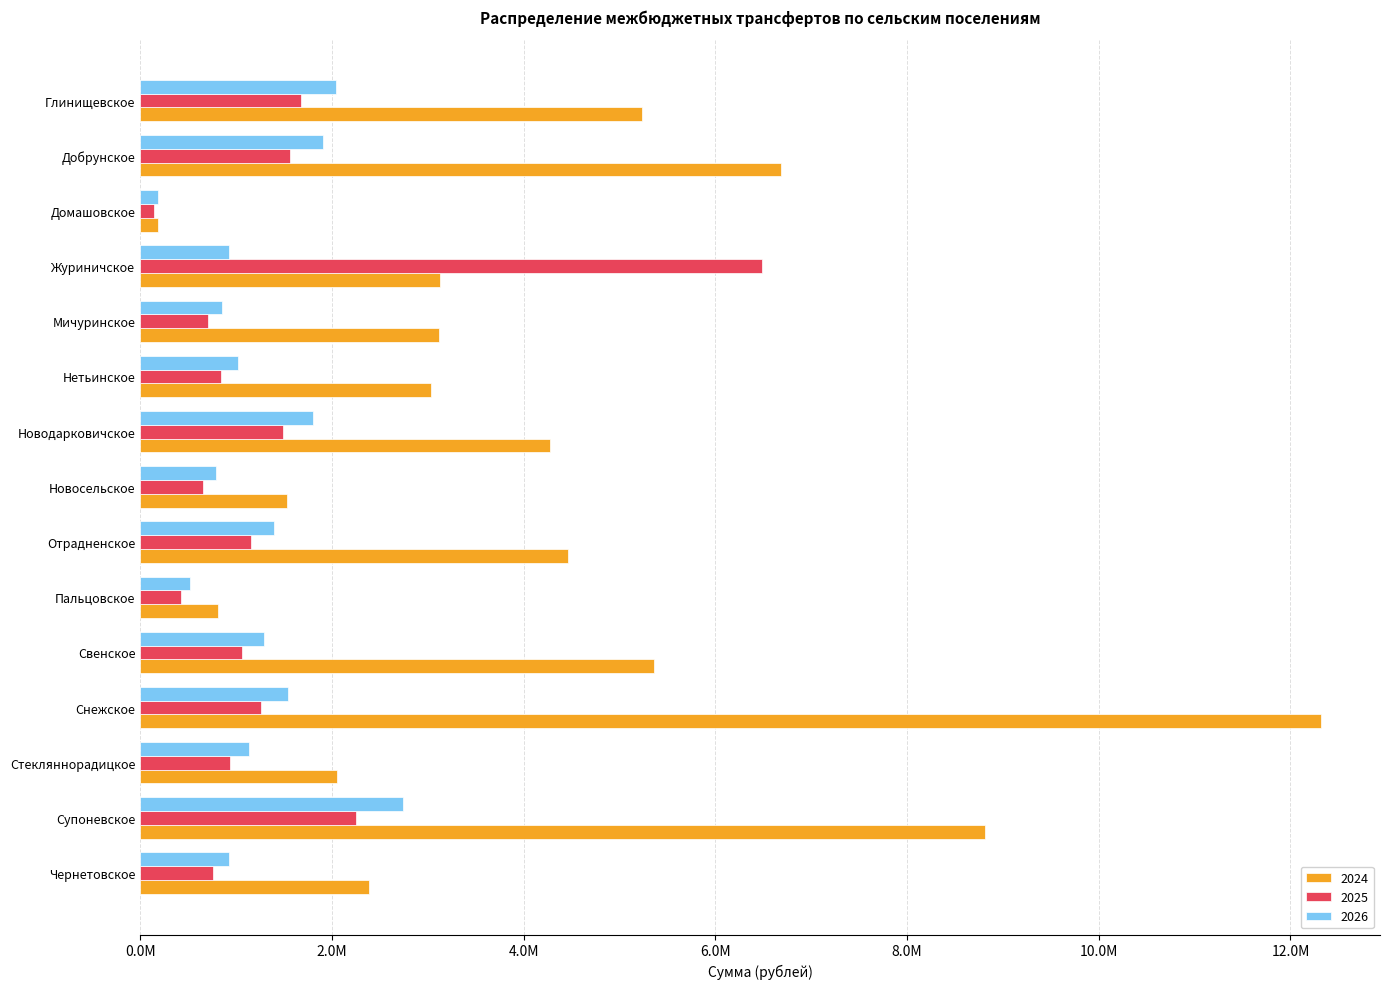

What is the value of the 2026 bar at the 7th from the left?

1804919.3